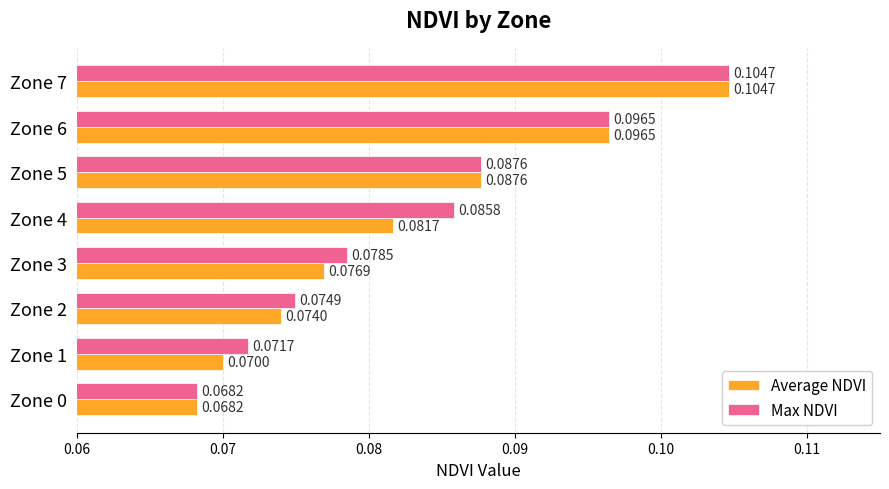

Rank the series at Zone 4 from lowest to highest value.

Average NDVI, Max NDVI